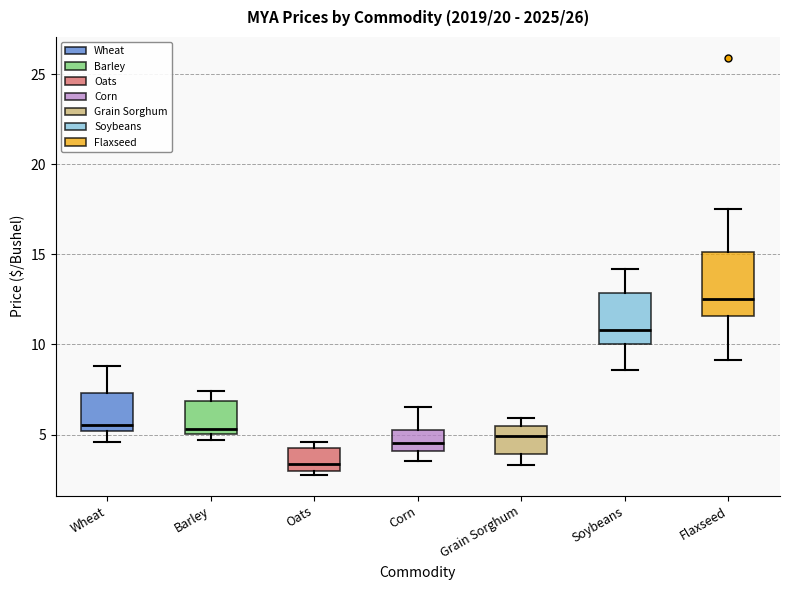

Where does the lower whisker of the box for Grain Sorghum end on the y-axis? The values are not printed on the chart, so give them approximately, as read against the axis.

3.5